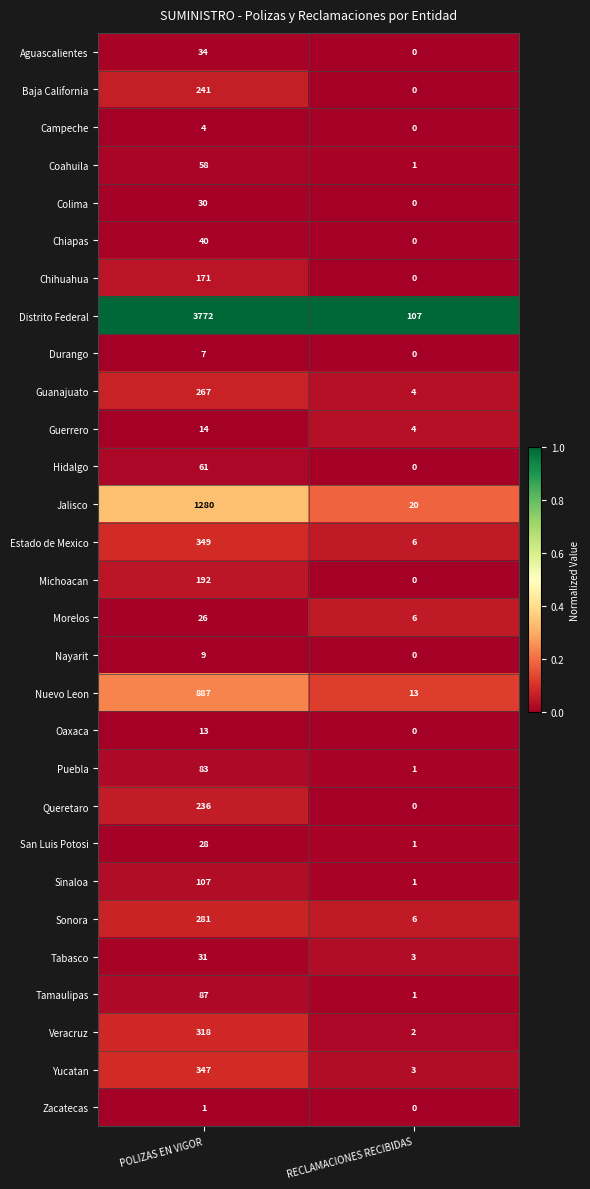

Where is Oaxaca nearest to the value 6?

RECLAMACIONES RECIBIDAS